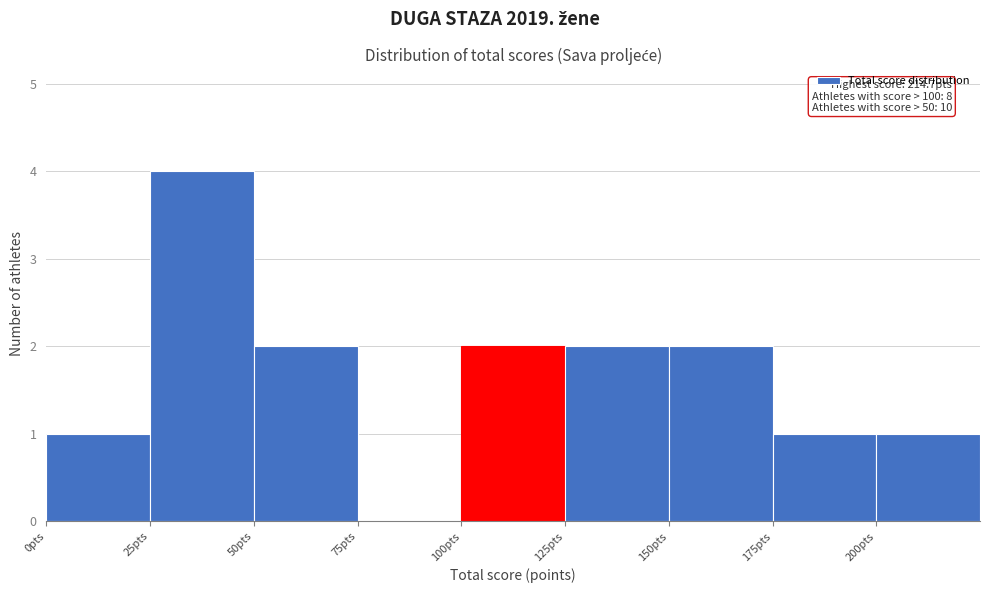

Over which range of the x-axis is the bar tallest?

25 to 50